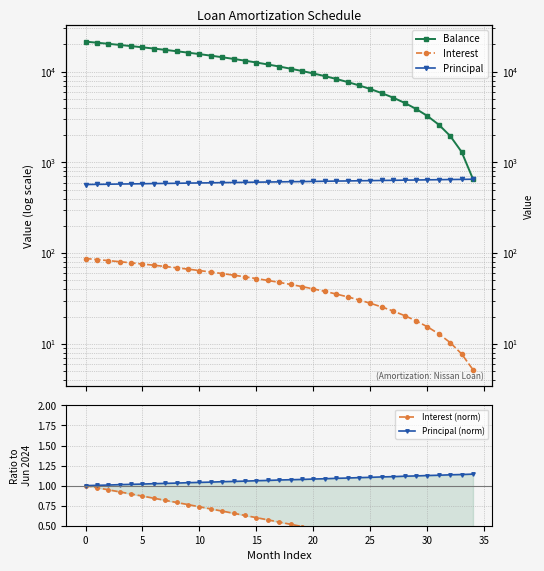

The Principal (norm) series shows 1.1 at 20. True or false?

True